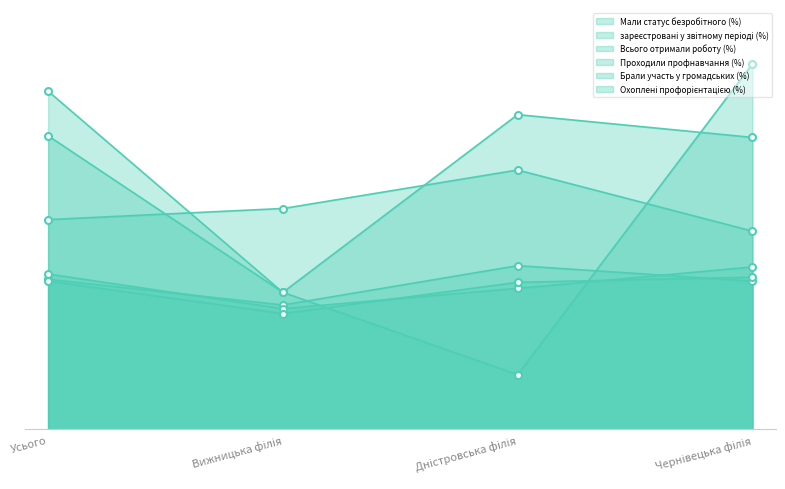

Reading left to right, what are all the values shown in this chart?

Мали статус безробітного (%): Усього=54.8	Вижницька філія=45.4	Дністровська філія=59.7	Чернівецька філія=54.1
зареєстровані у звітному періоді (%): Усього=56.7	Вижницька філія=44.1	Дністровська філія=51.5	Чернівецька філія=59.3
Всього отримали роботу (%): Усього=76.5	Вижницька філія=80.6	Дністровська філія=94.6	Чернівецька філія=72.3
Проходили профнавчання (%): Усього=107.1	Вижницька філія=50.0	Дністровська філія=114.8	Чернівецька філія=106.5
Брали участь у громадських (%): Усього=123.4	Вижницька філія=50.0	Дністровська філія=20.0	Чернівецька філія=133.3
Охоплені профорієнтацією (%): Усього=54.1	Вижницька філія=42.3	Дністровська філія=53.7	Чернівецька філія=55.5